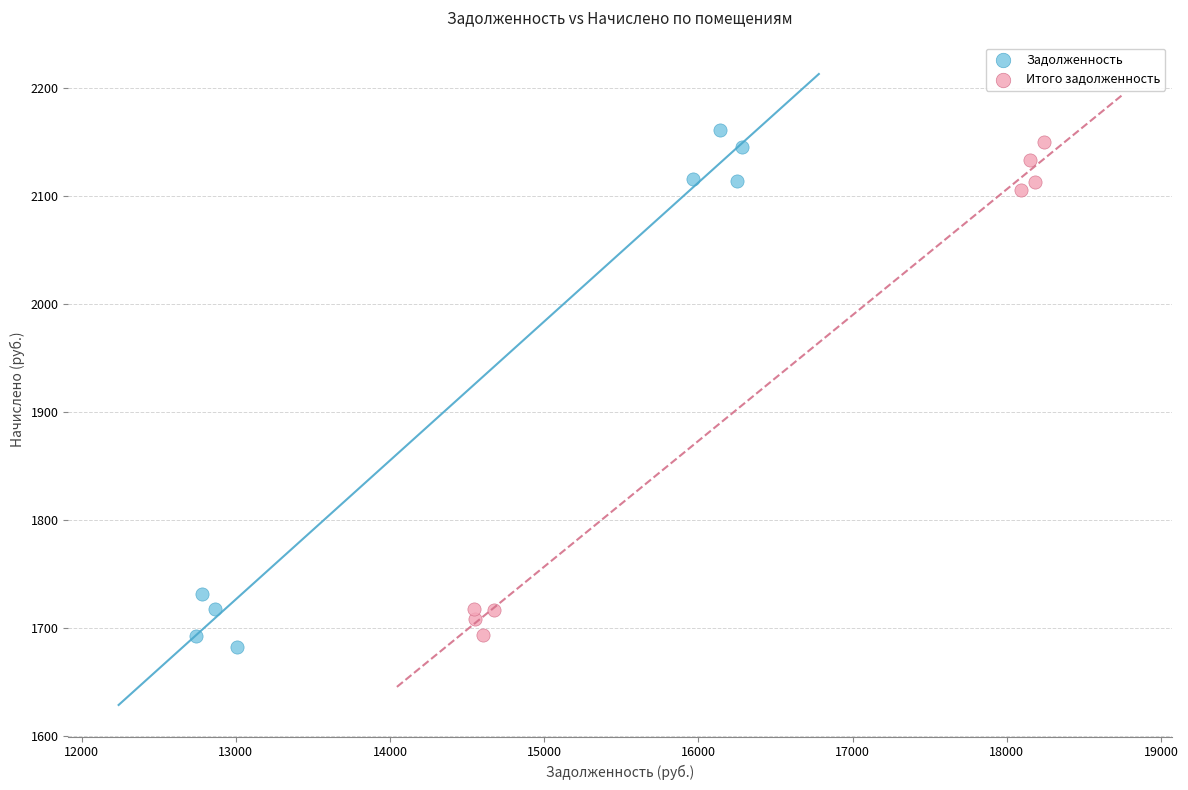

What are all the series names shown in the legend?

Задолженность, Итого задолженность